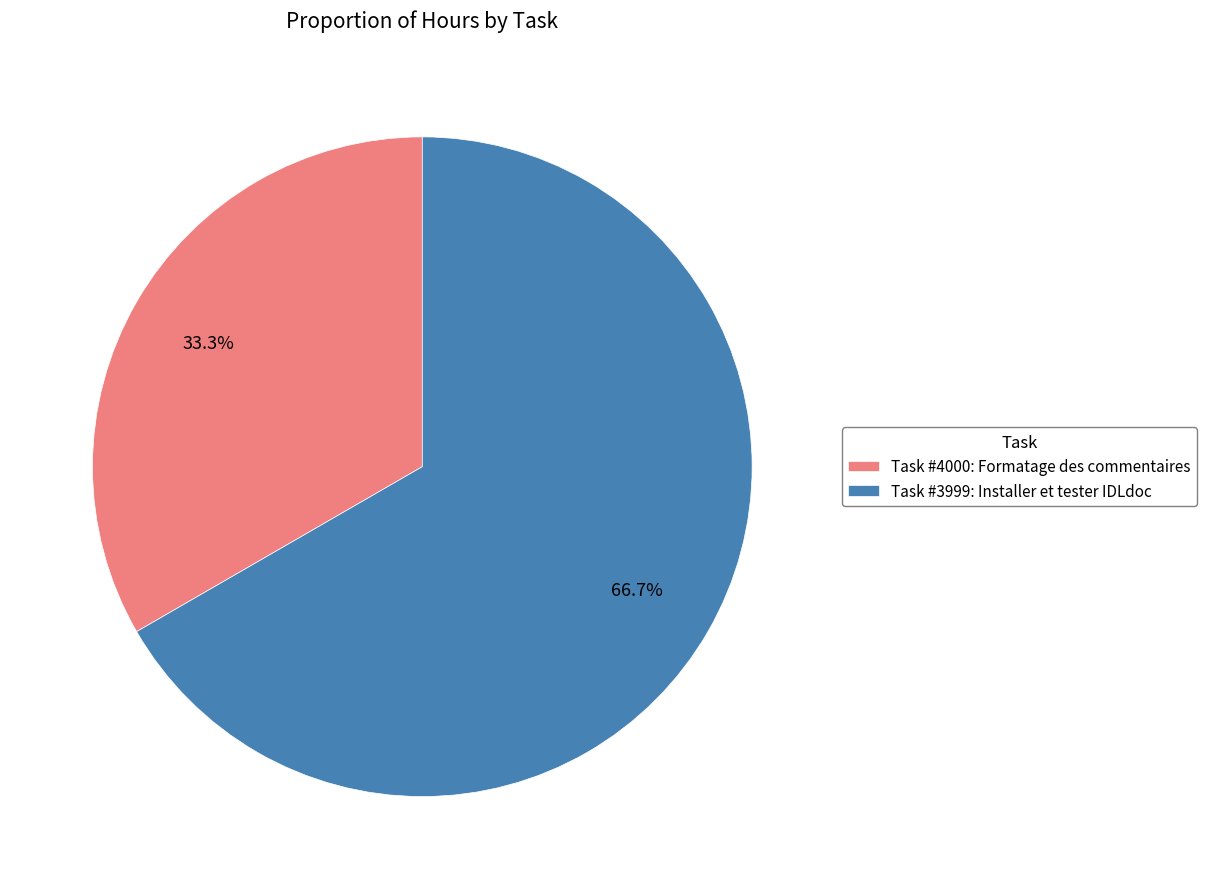

To the nearest percent, what is the difference between the largest and smallest slice percentages?

33%